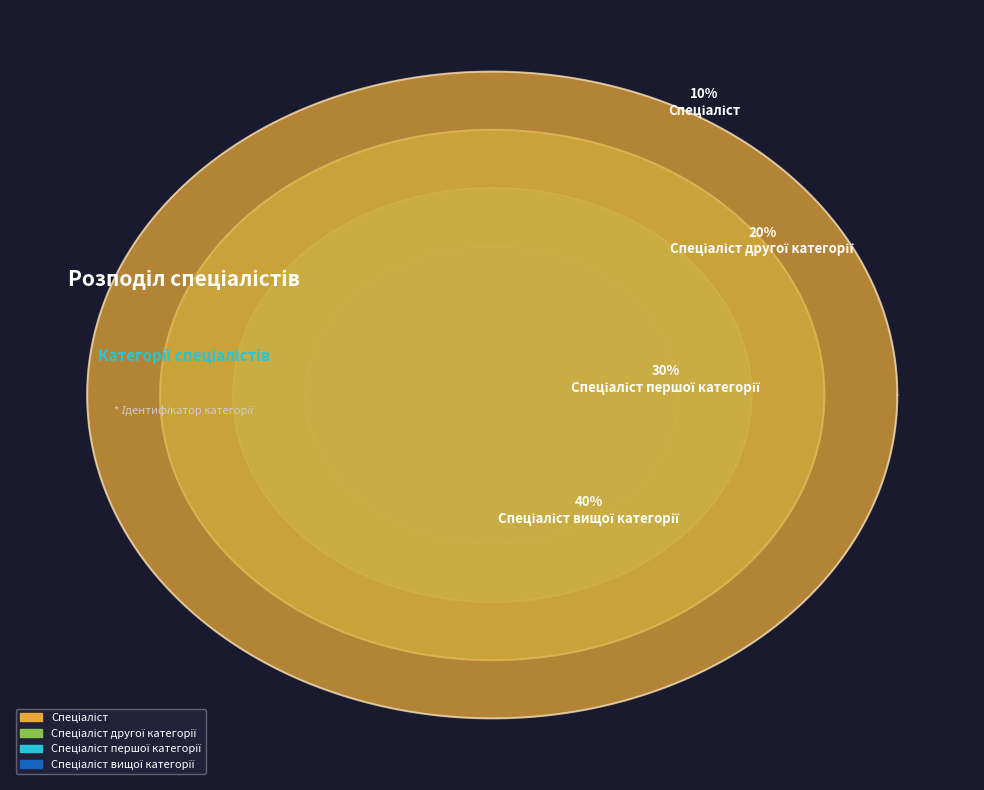

Is there a majority slice in this chart?

No